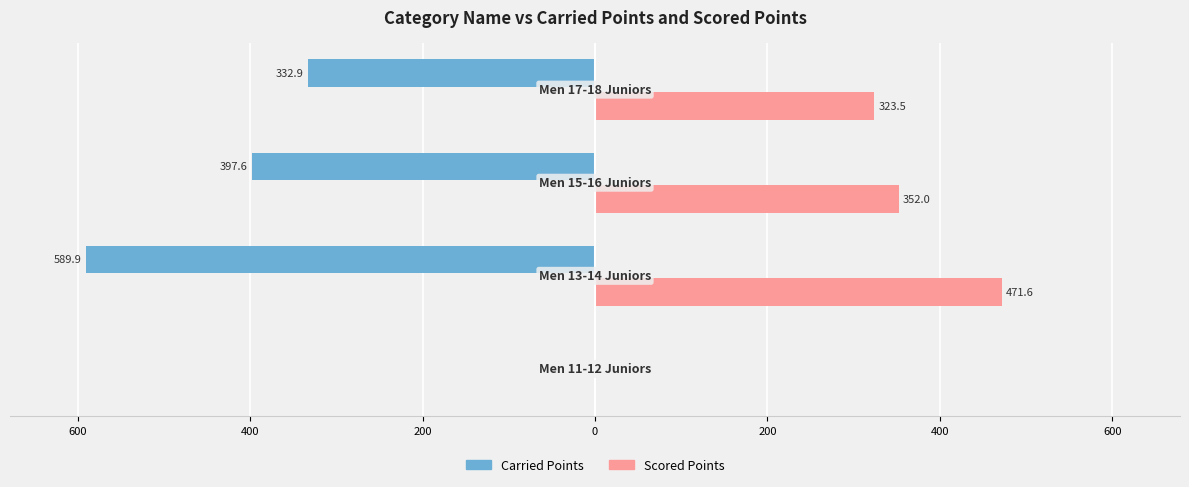

What are all the series names shown in the legend?

Carried Points, Scored Points